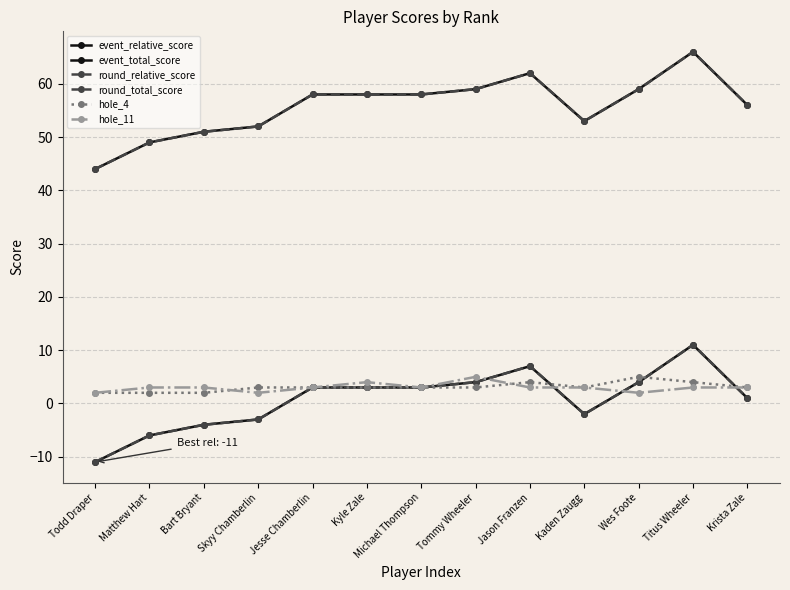

What is the minimum value for hole_11?

2